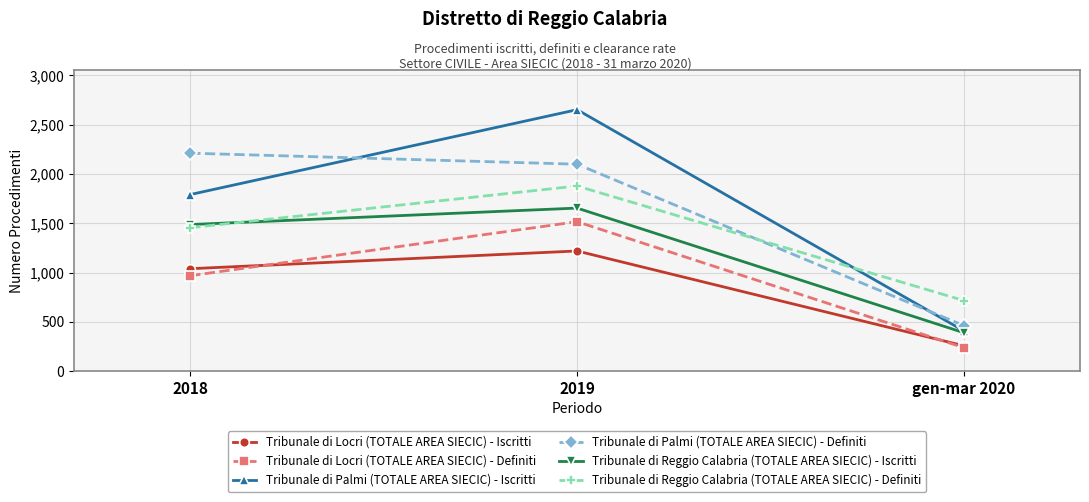

What is the difference between the maximum and minimum values in the Tribunale di Palmi (TOTALE AREA SIECIC) - Iscritti series?

2244